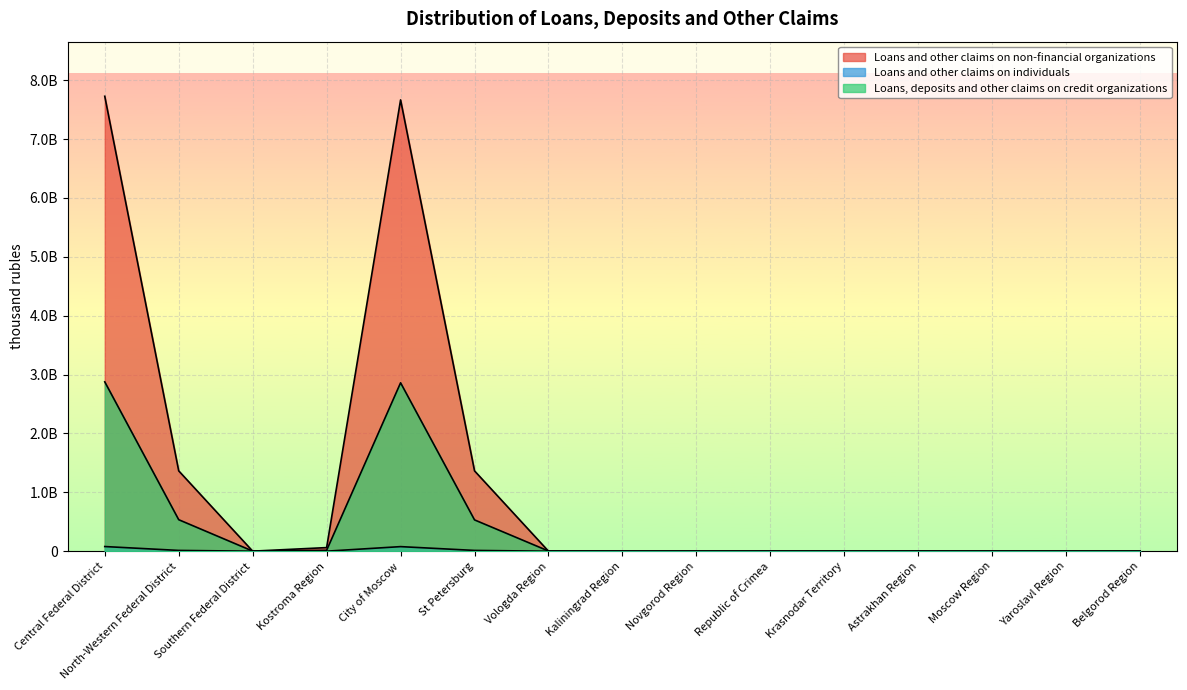

How many lines are shown in the chart?

3